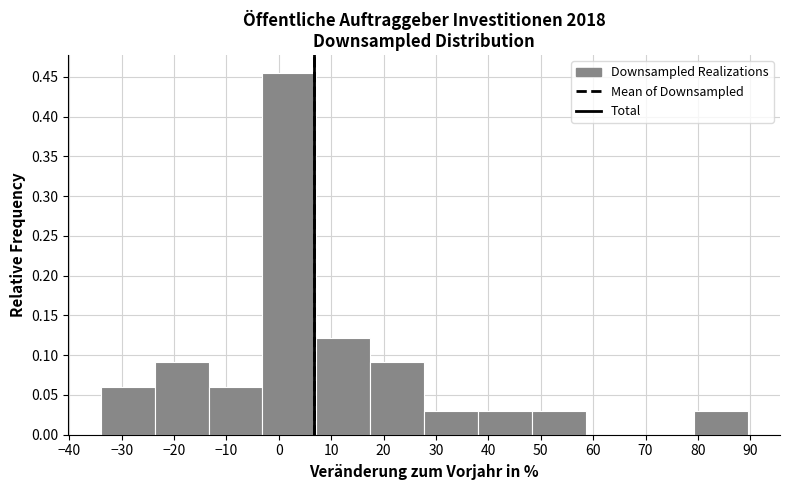

Reading left to right, transcribe this chart: for each bar, give the range it covers on the x-axis and its height. Neither the bar edges nor the heights are printed on the chart, so give them approximately, as read against the axes.

-34 to -24: 0.060
-24 to -13: 0.090
-13 to -3: 0.060
-3 to 7: 0.455
7 to 17: 0.120
17 to 28: 0.090
28 to 38: 0.030
38 to 48: 0.030
48 to 59: 0.030
59 to 69: 0
69 to 79: 0
79 to 90: 0.030